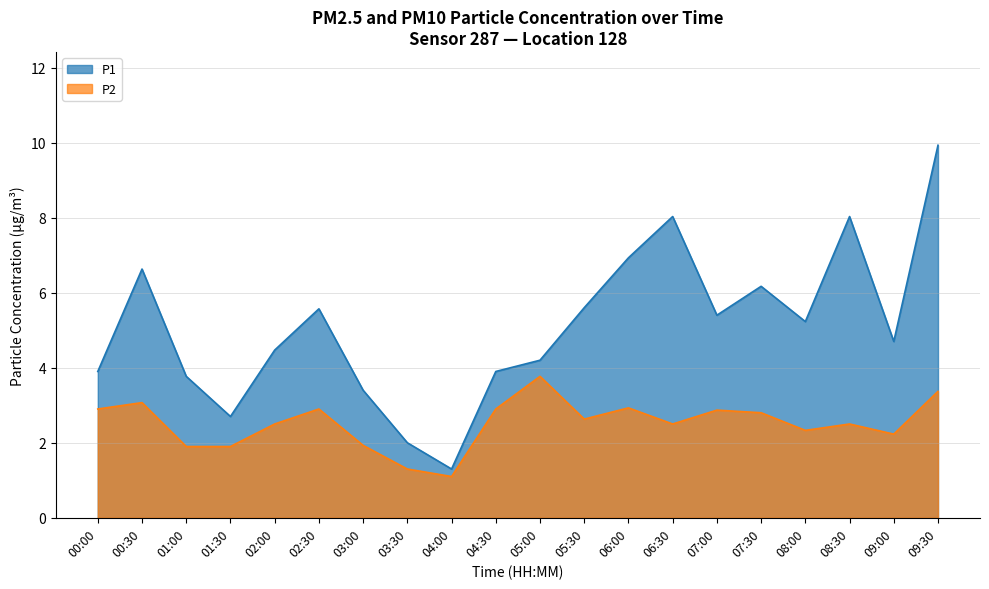

In P2, how many points are higher than both neighbors (excluding endpoints)?

6